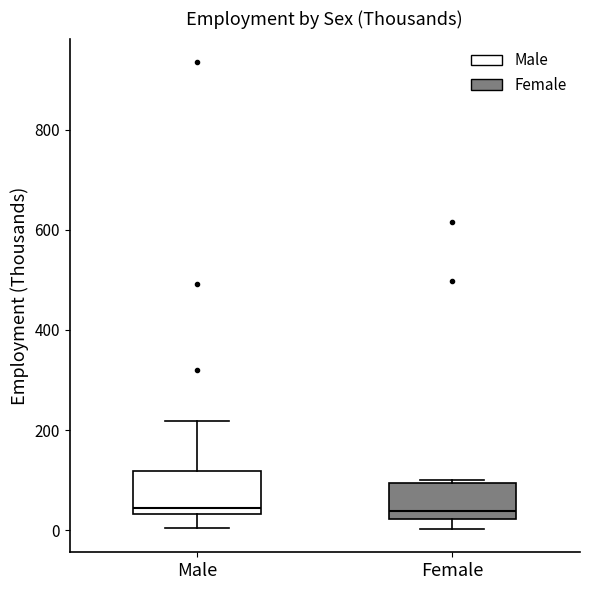

Reading left to right, read every box against the y-axis: the position of its median line, the range the box covers, and the ends of its whiskers. The values are not printed on the chart, so give them approximately, as read against the axis.

Male: median 40 (just above the box's lower edge), box 40 to 120, whiskers 0 to 220
Female: median 40, box 20 to 100, whiskers 0 to 100 (just above the box's upper edge)